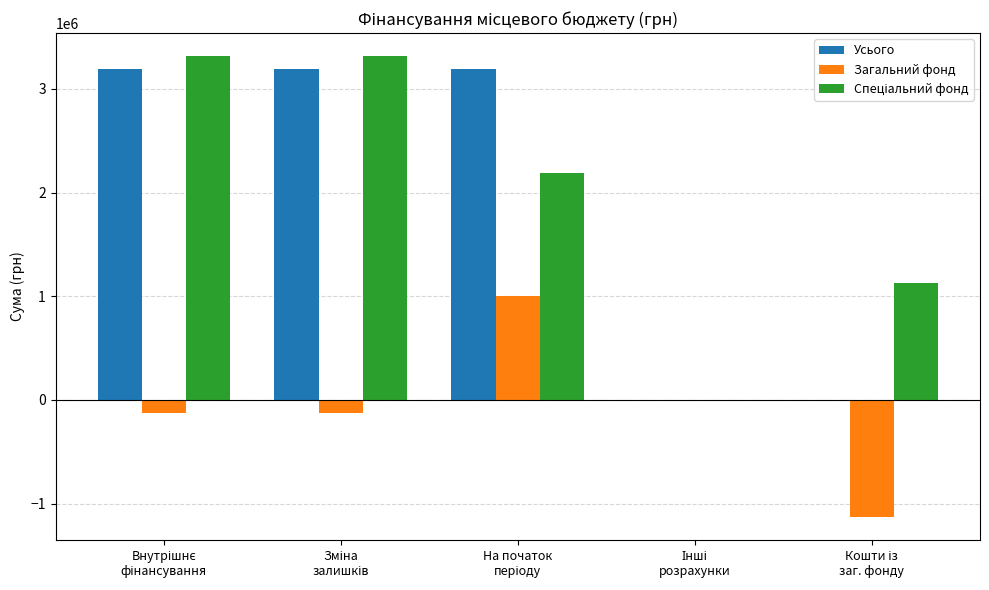

What is the highest value of the Усього series?

3188667.4